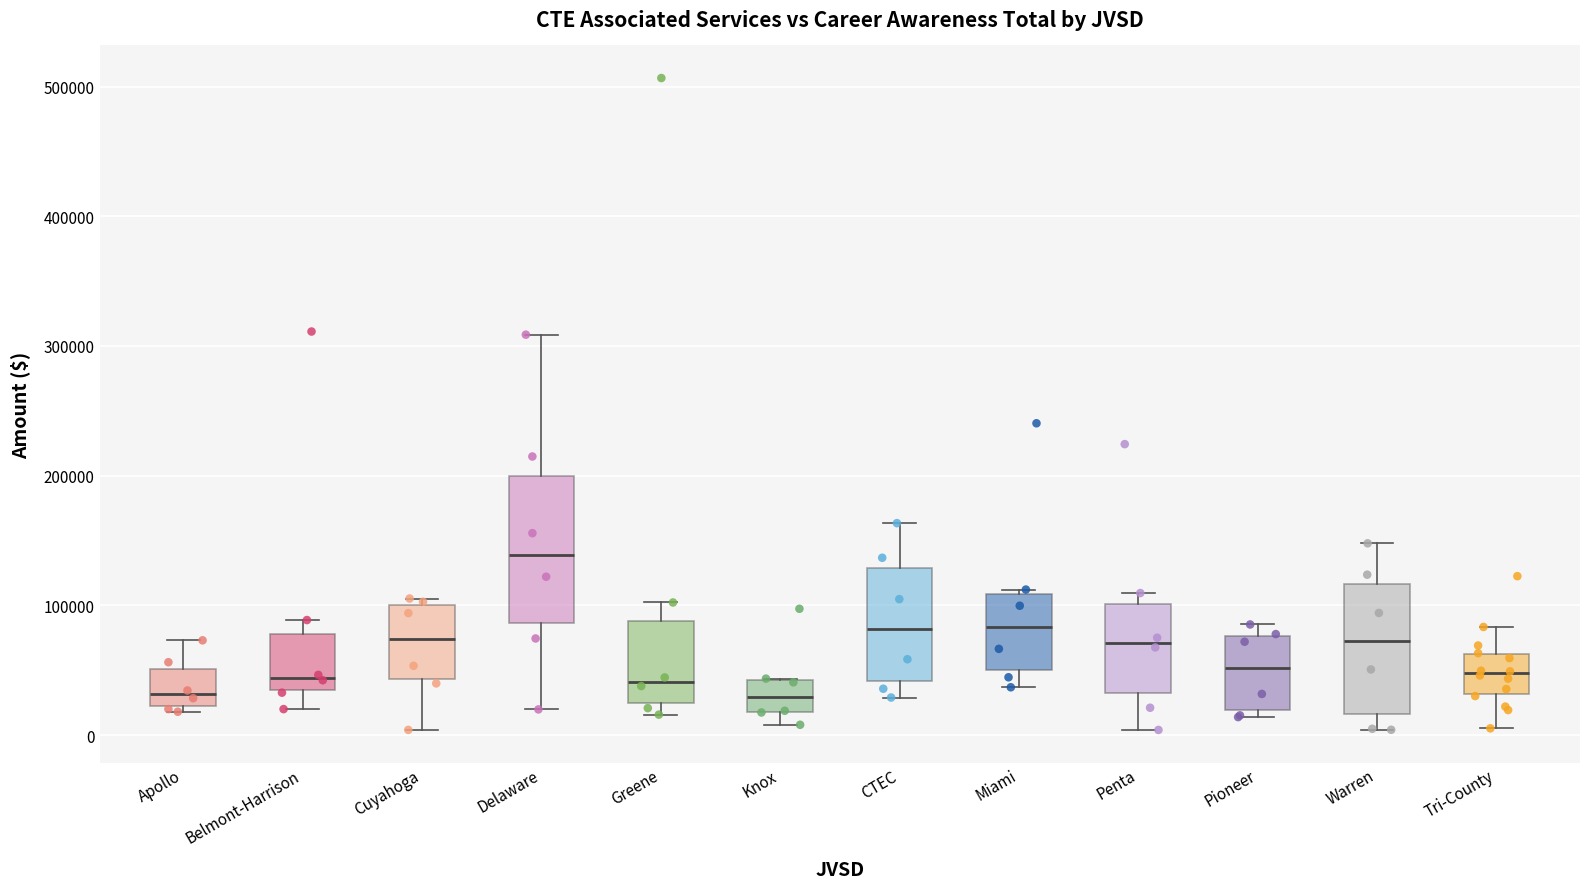

Where does the median line of the box for Apollo sit on the y-axis? The values are not printed on the chart, so give them approximately, as read against the axis.

30000